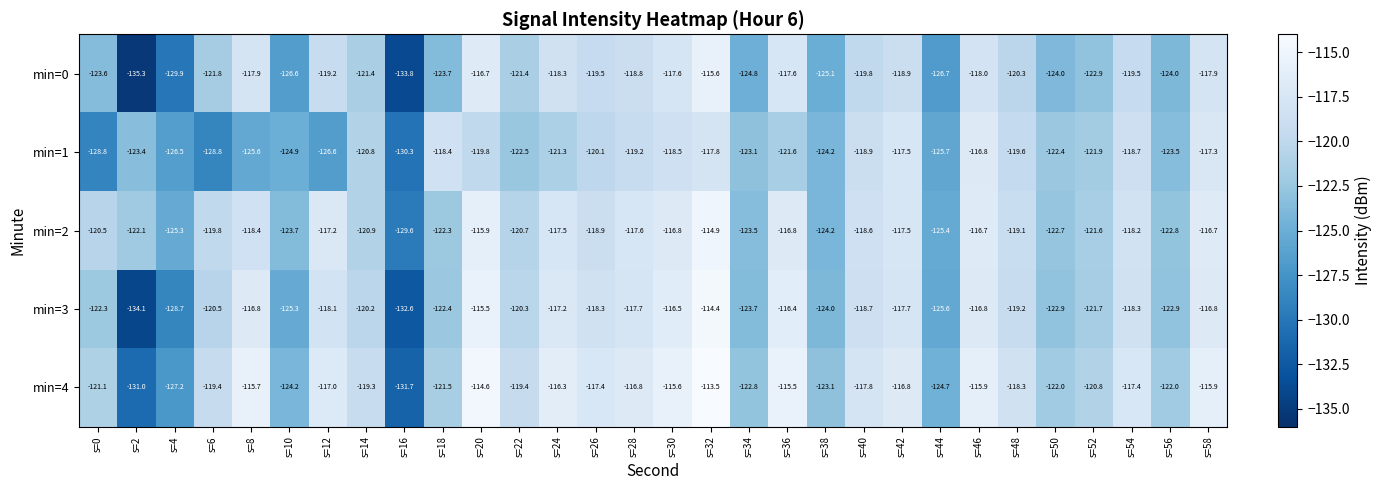

Is it true that min=4 equals -131.0 at s=2?

True